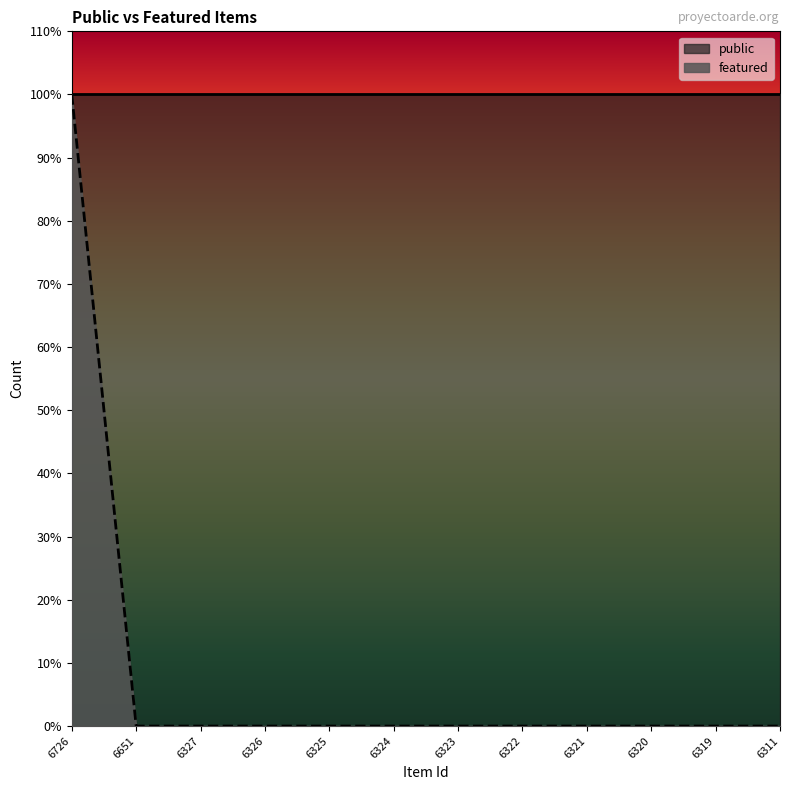

What is the value of the 1st point from the left?

1